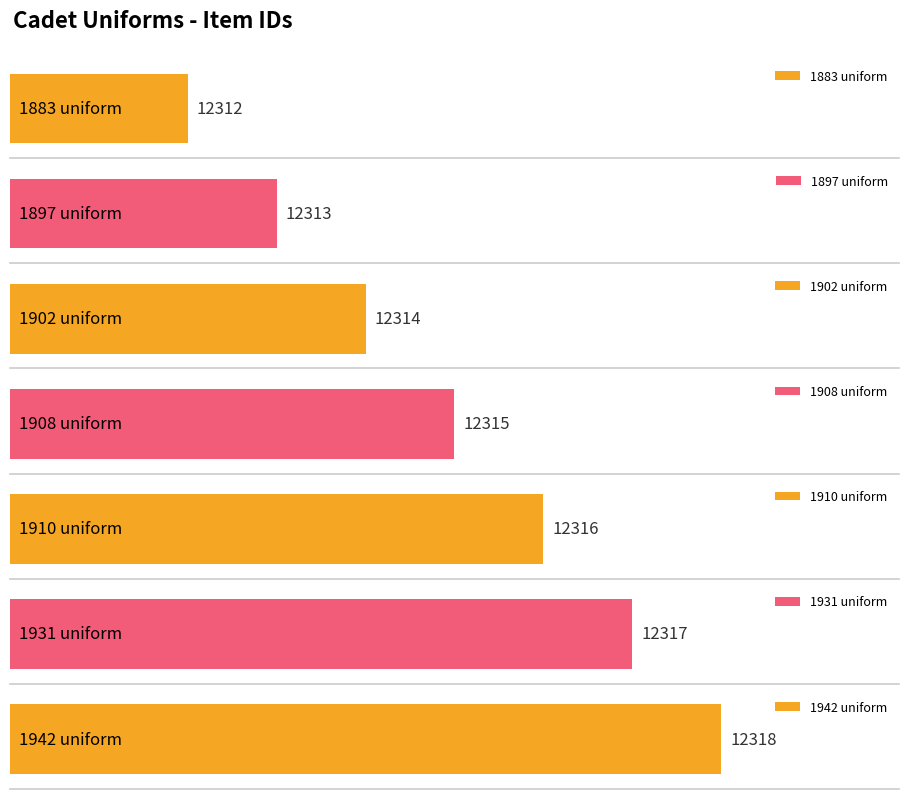

Reading left to right, transcribe all the data shown in this chart.

12312	12313	12314	12315	12316	12317	12318